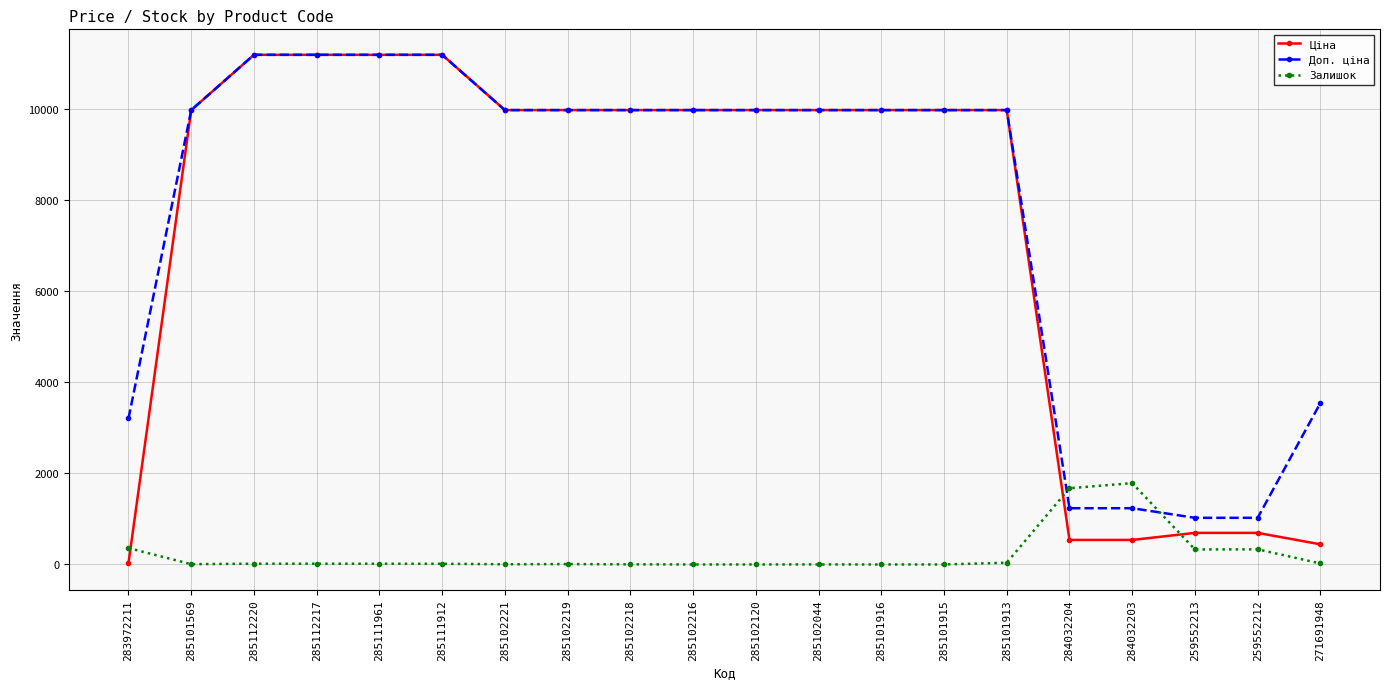

Which series has the widest spread of values?

Ціна